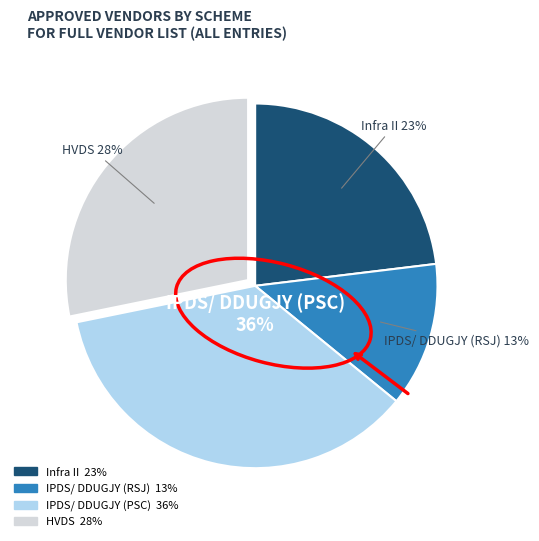

Which slice is the smallest?

IPDS/ DDUGJY (RSJ)